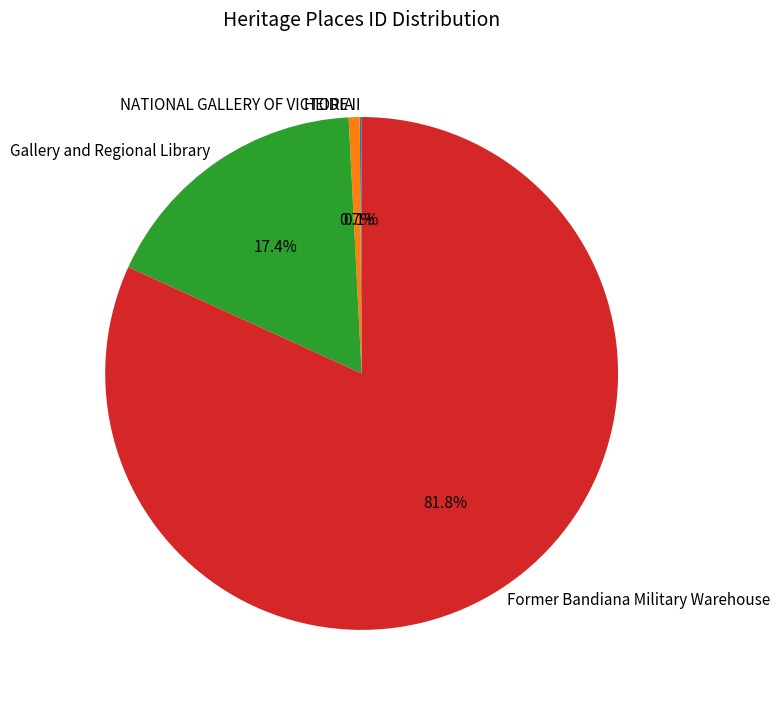

How much of the chart is everything except NATIONAL GALLERY OF VICTORIA?

99.3%